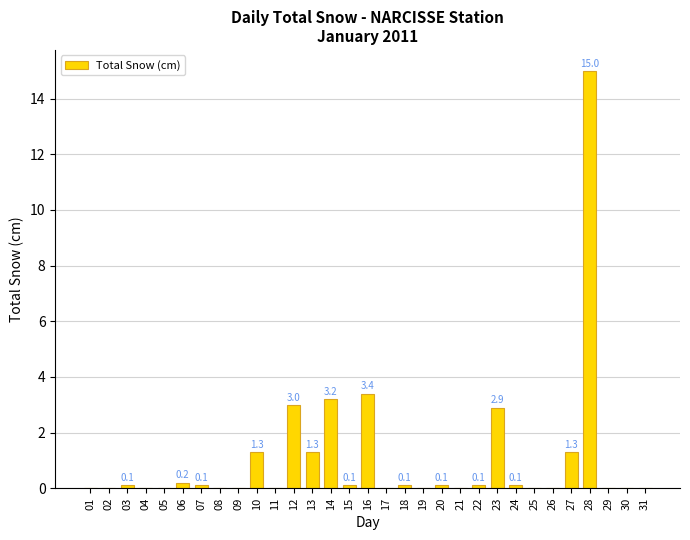

The value at 27 is 1.3. True or false?

True